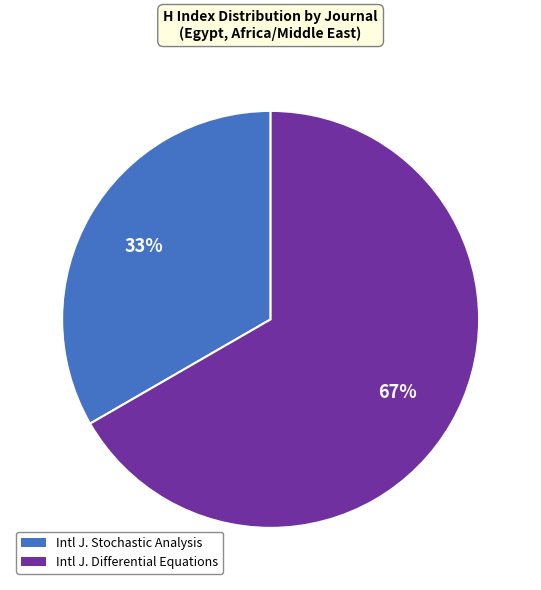

Is there a majority slice in this chart?

Yes